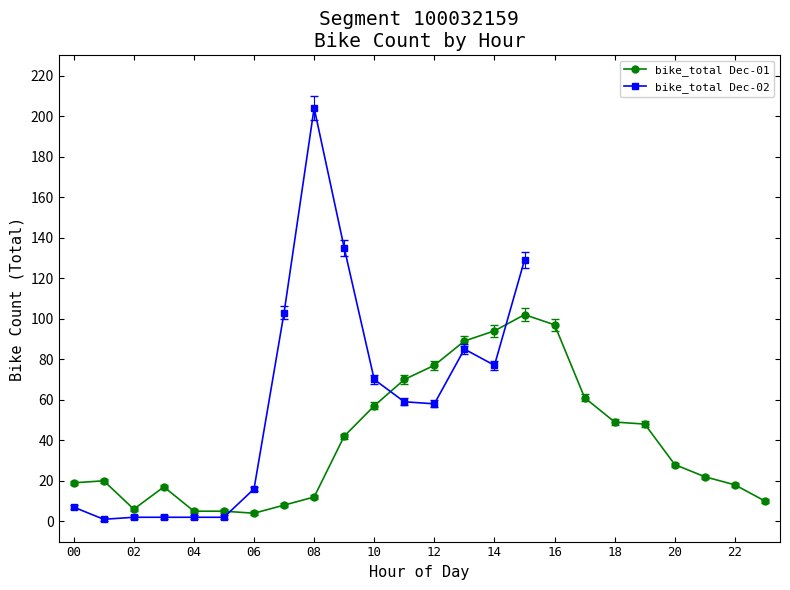

Where is the first local minimum for bike_total Dec-01?

02